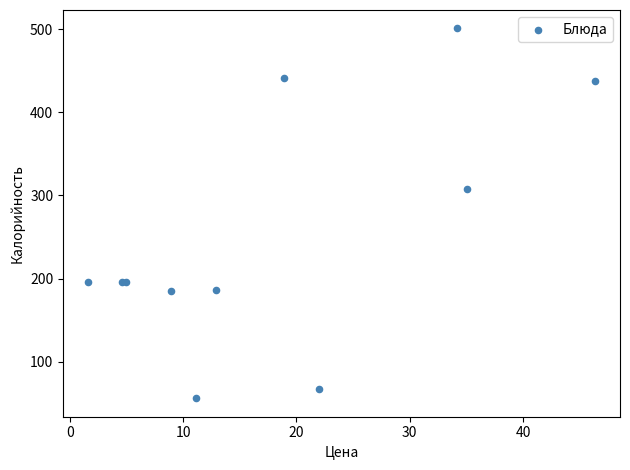

What Y value in the scatter plot is closest to 278?

308.1